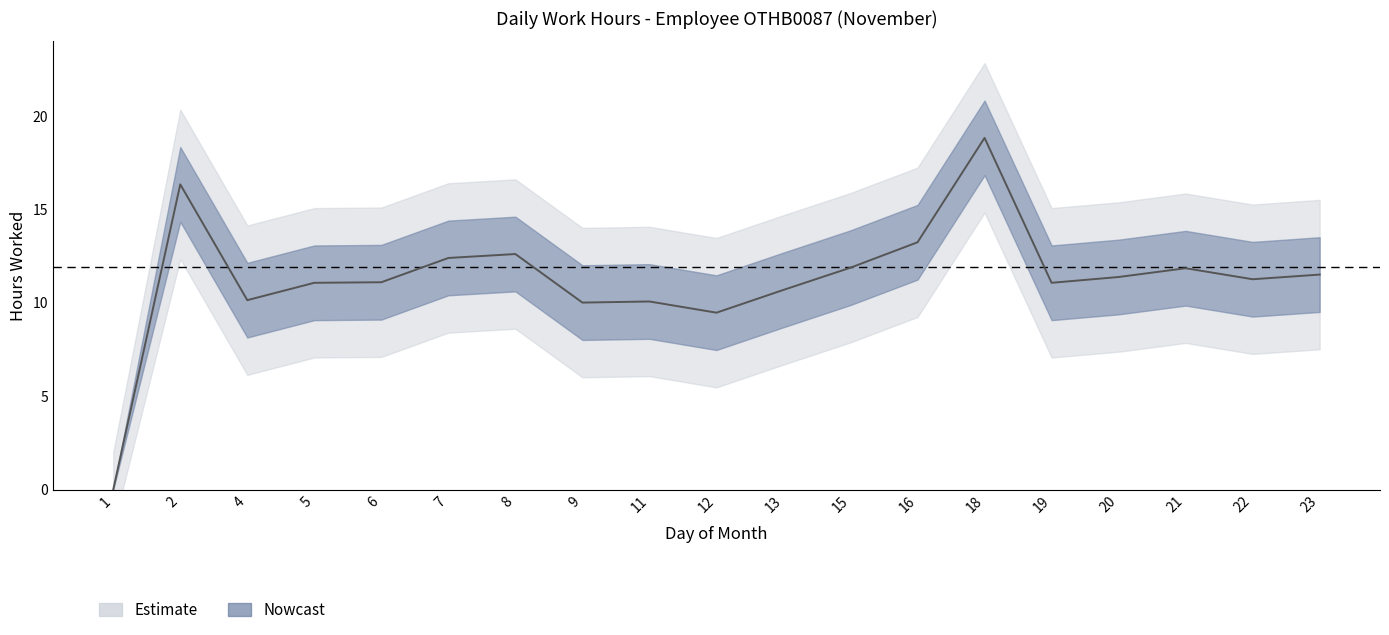

Is it true that Low_lower equals 13.4 at 20?

False